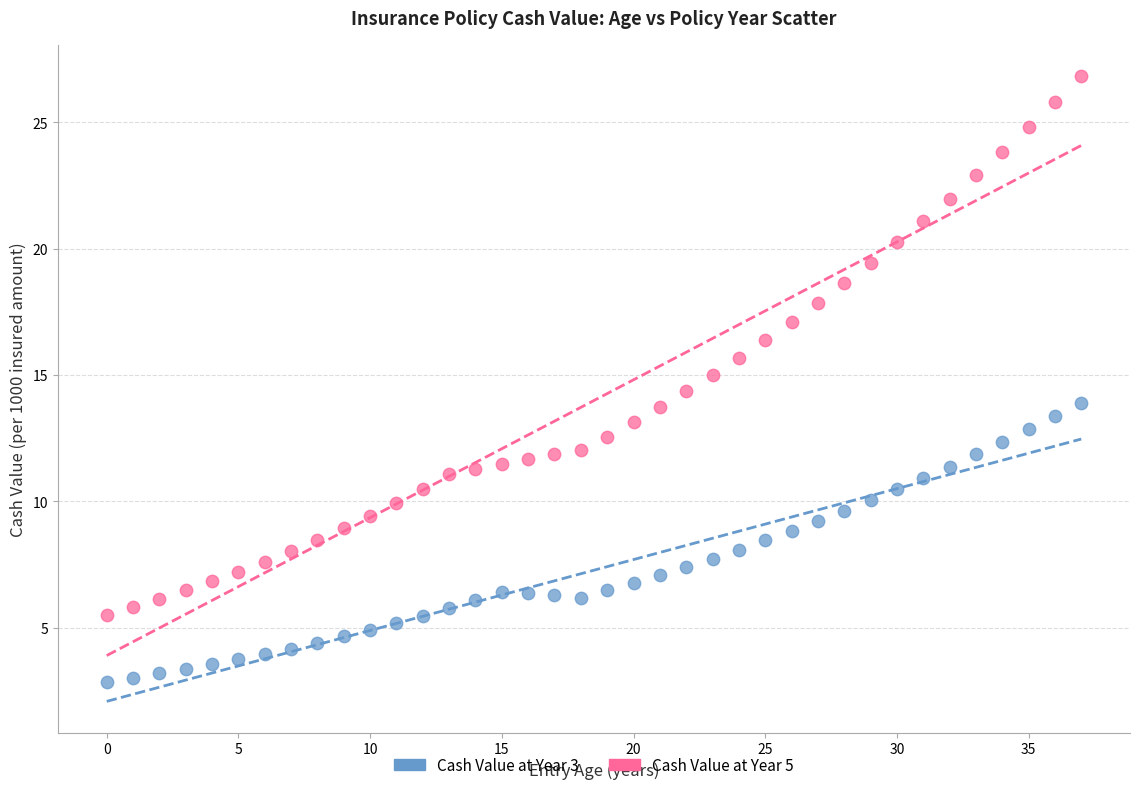

Which series reaches the minimum Y coordinate?

Cash Value at Year 3